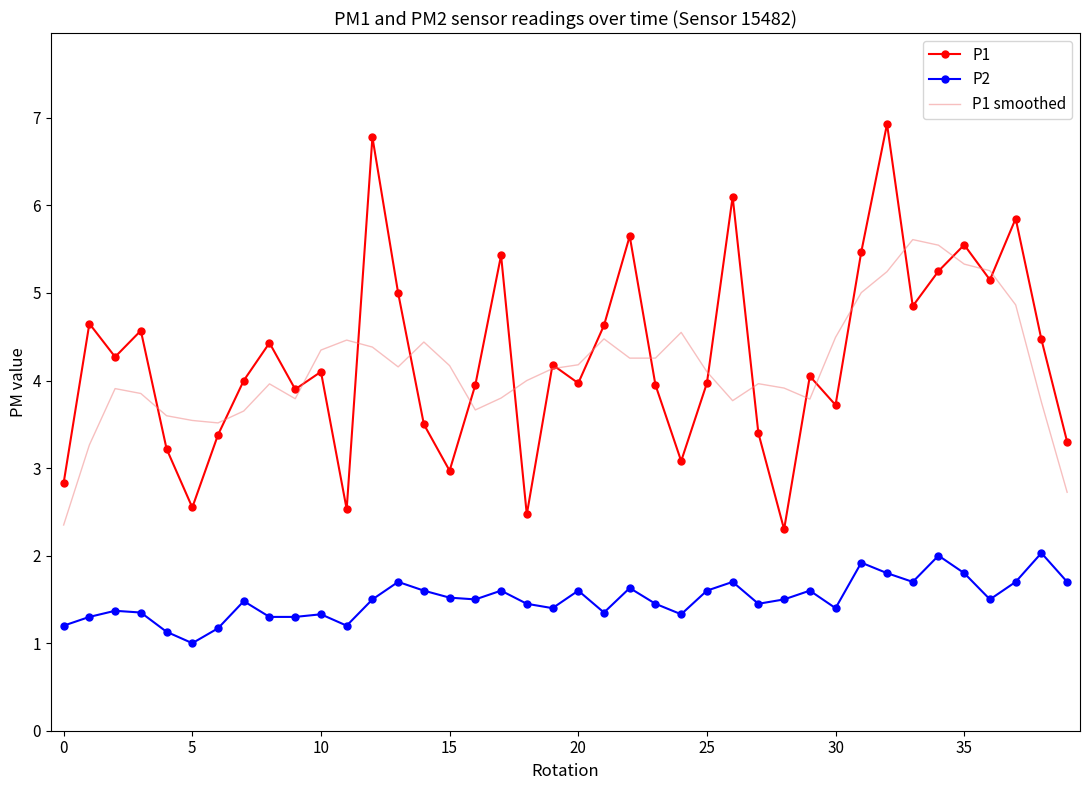

What is the smallest value displayed?

1.0